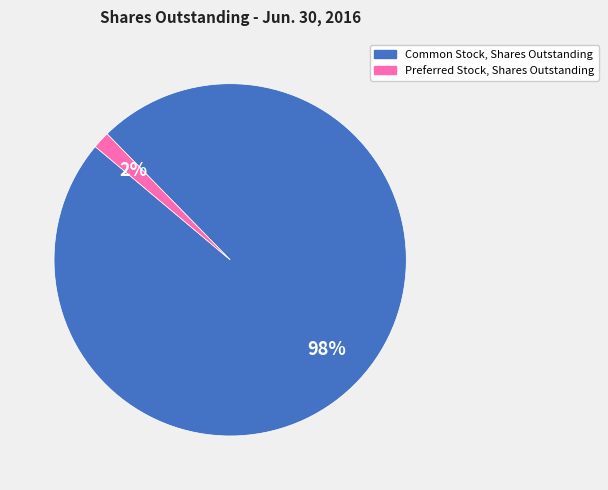

The Common Stock, Shares Outstanding slice represents 86% of the pie. True or false?

False